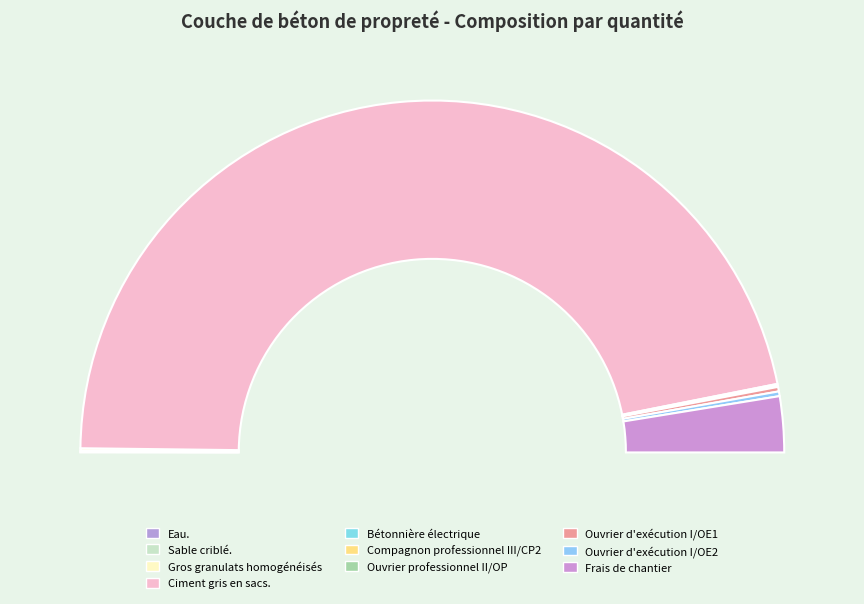

How many segments does this pie chart have?

10